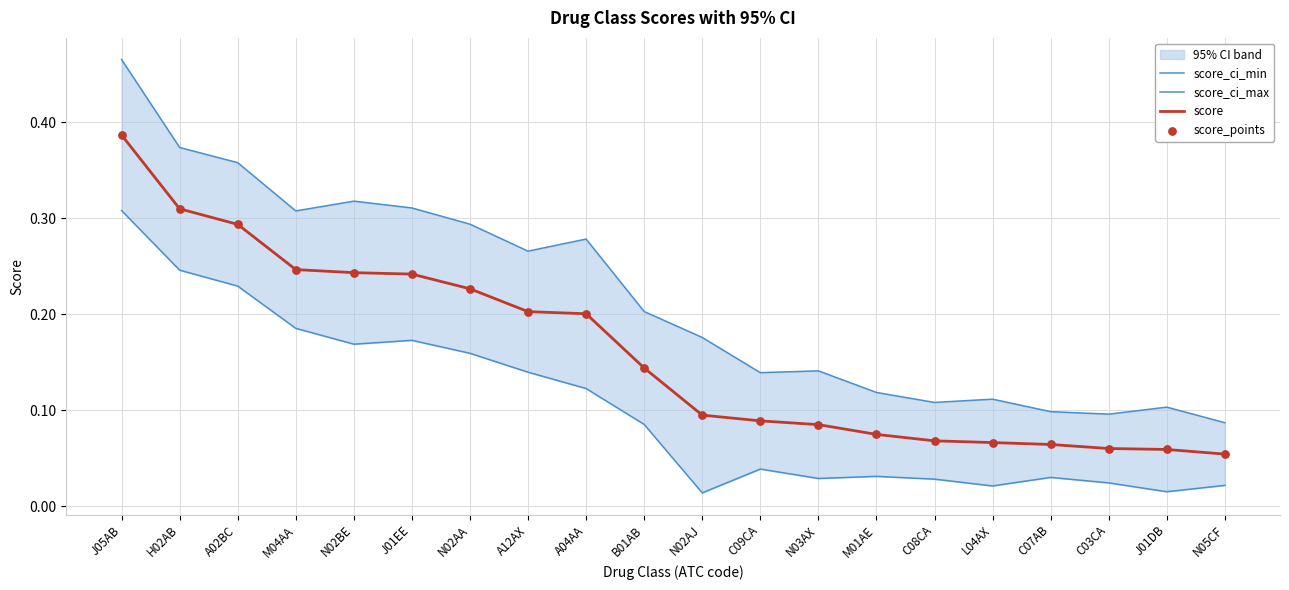

What are all the series names shown in the legend?

score_ci_min, score_ci_max, score, score_points